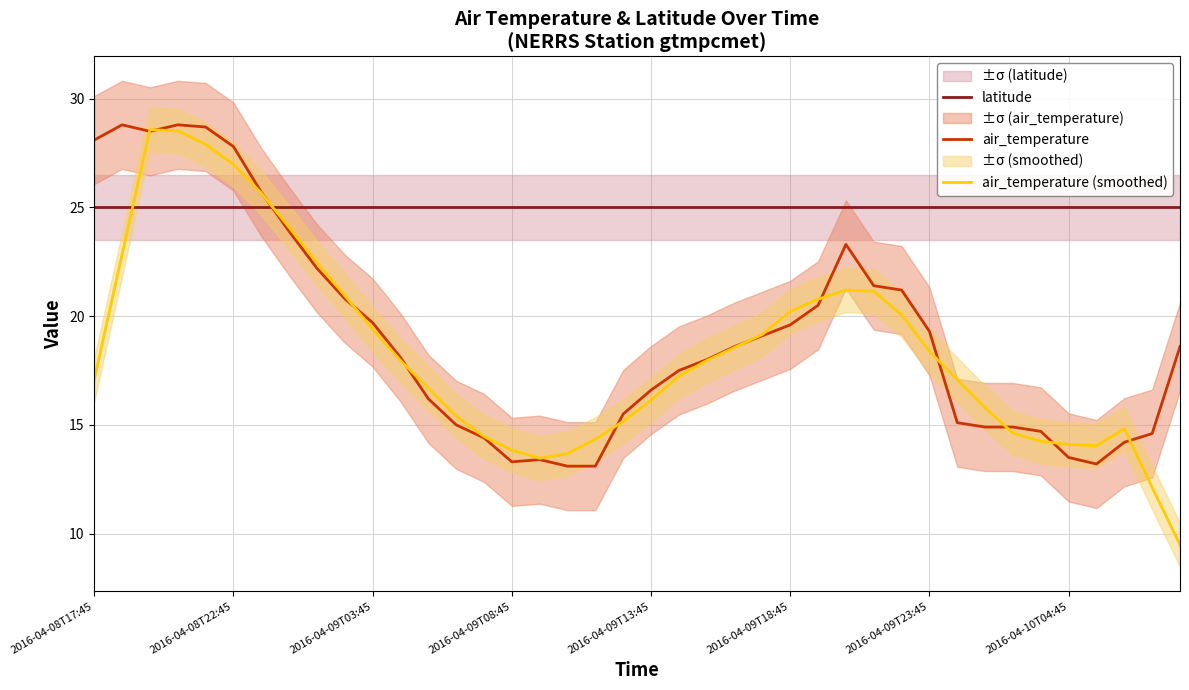

Which series has the largest range (max minus min)?

air_temperature (smoothed)